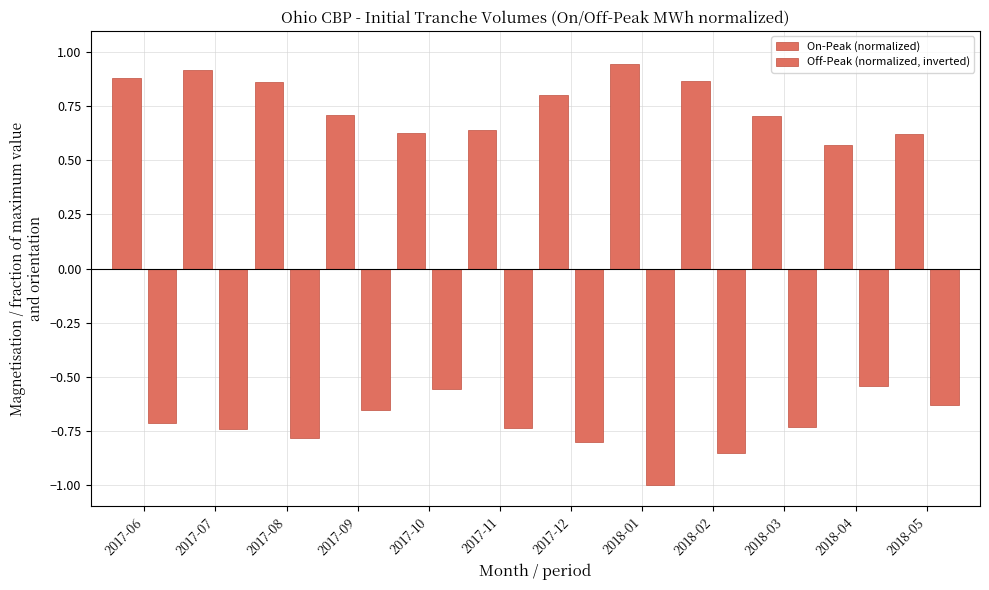

Read the On-Peak (normalized) value at 2017-10.

0.6